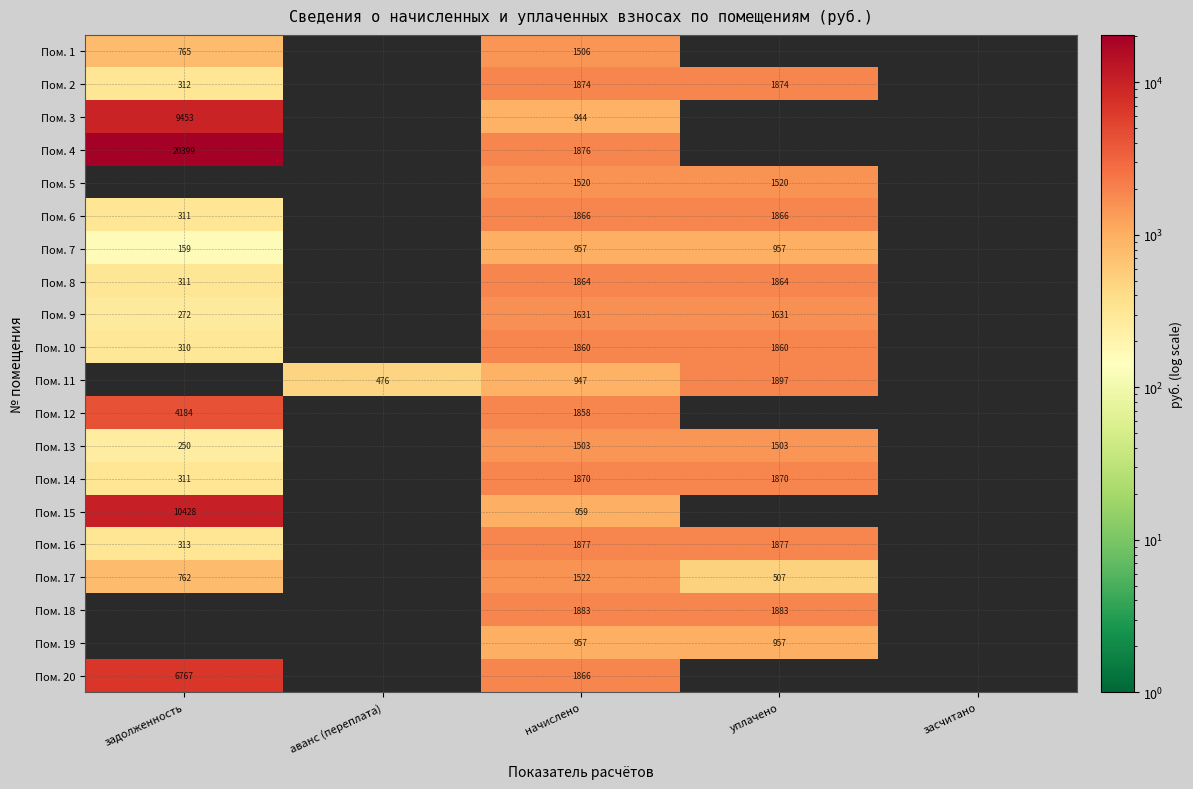

Is the value of Пом. 11 at аванс (переплата) greater than the value of Пом. 16 at уплачено?

No